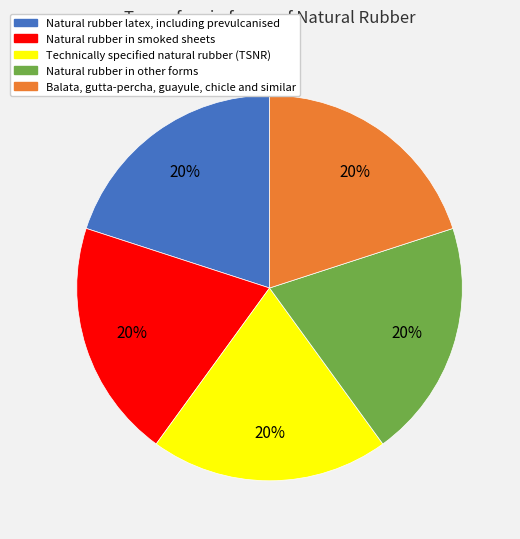

Do Natural rubber latex, including prevulcanised and Balata, gutta-percha, guayule, chicle and similar together represent more than half of the pie?

No